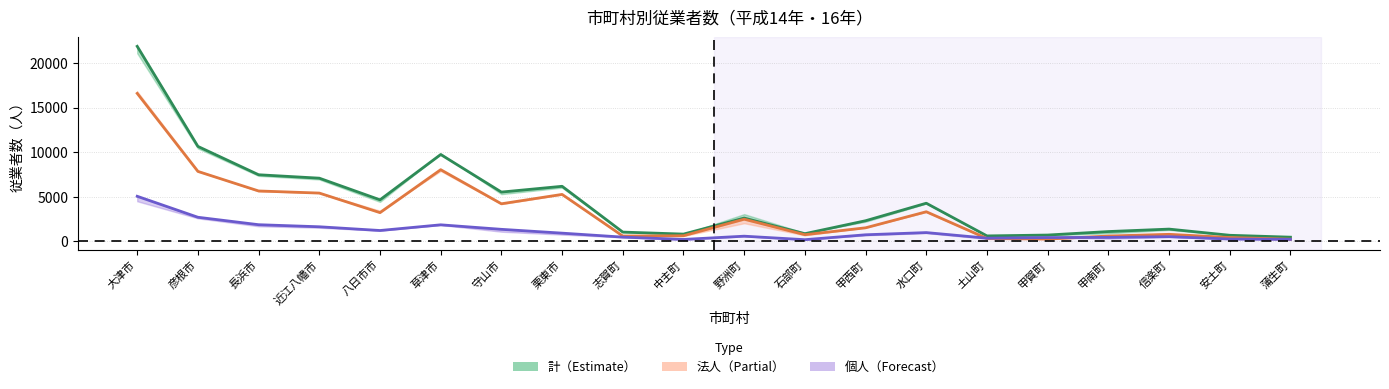

What is the difference between the 平成16年_法人 values at 中主町 and 志賀町?

31